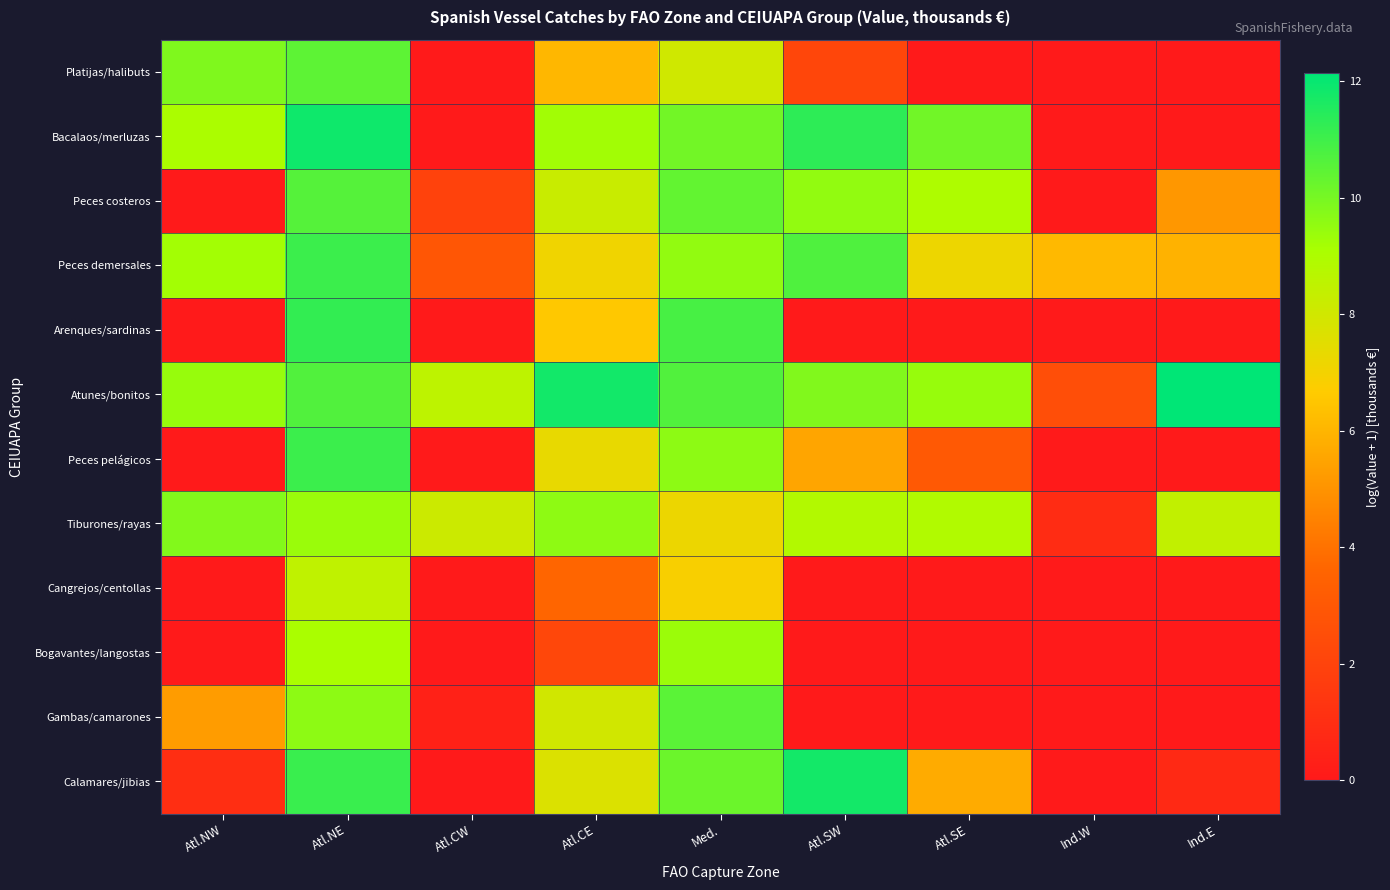

Between Atl.NE and Ind.W, which series saw the biggest shift?

Bacalaos/merluzas